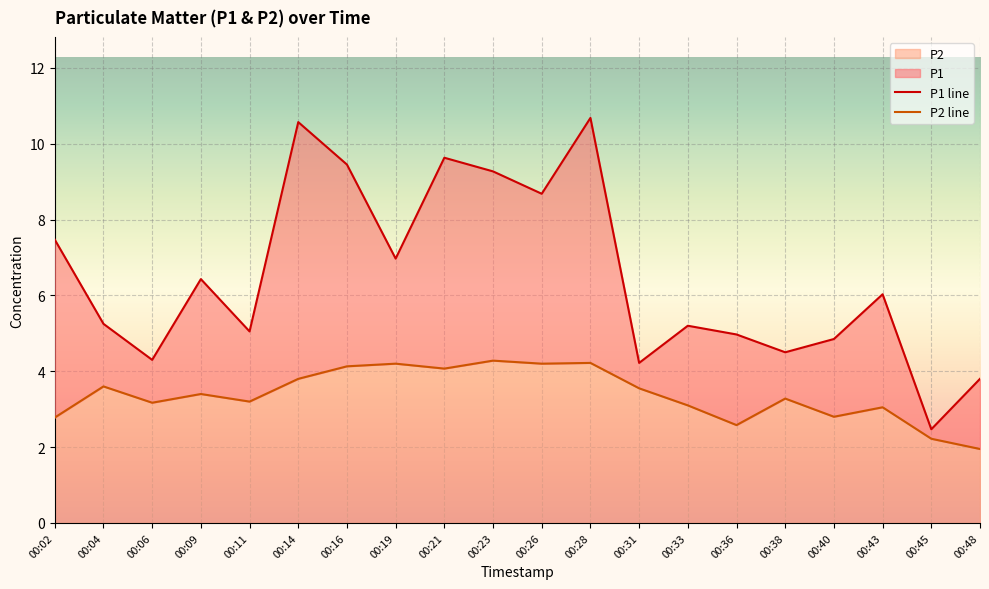

Between 00:02 and 00:09, which series saw the biggest shift?

P1 line